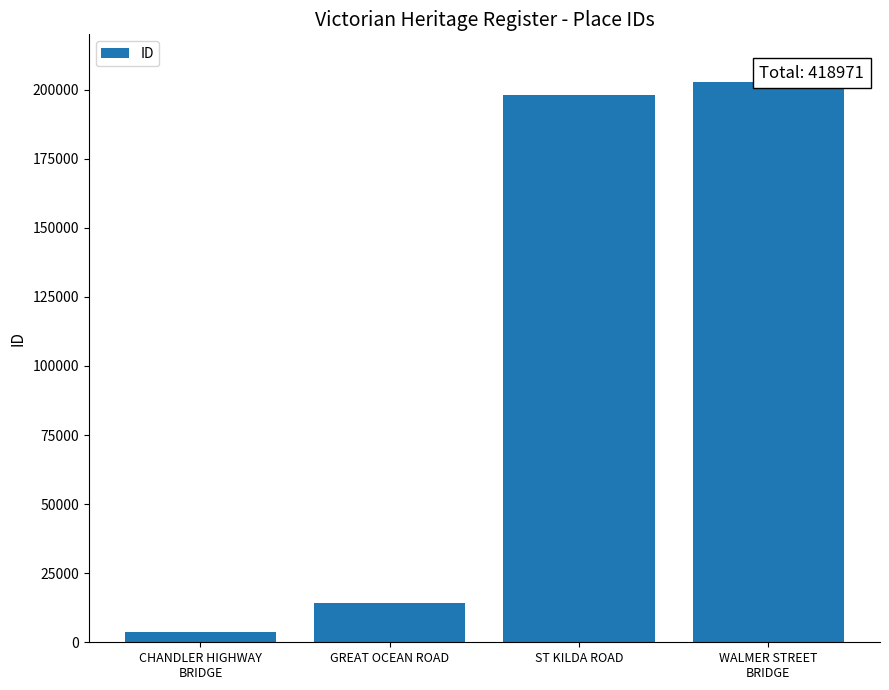

The value at GREAT OCEAN ROAD is 14228. True or false?

True